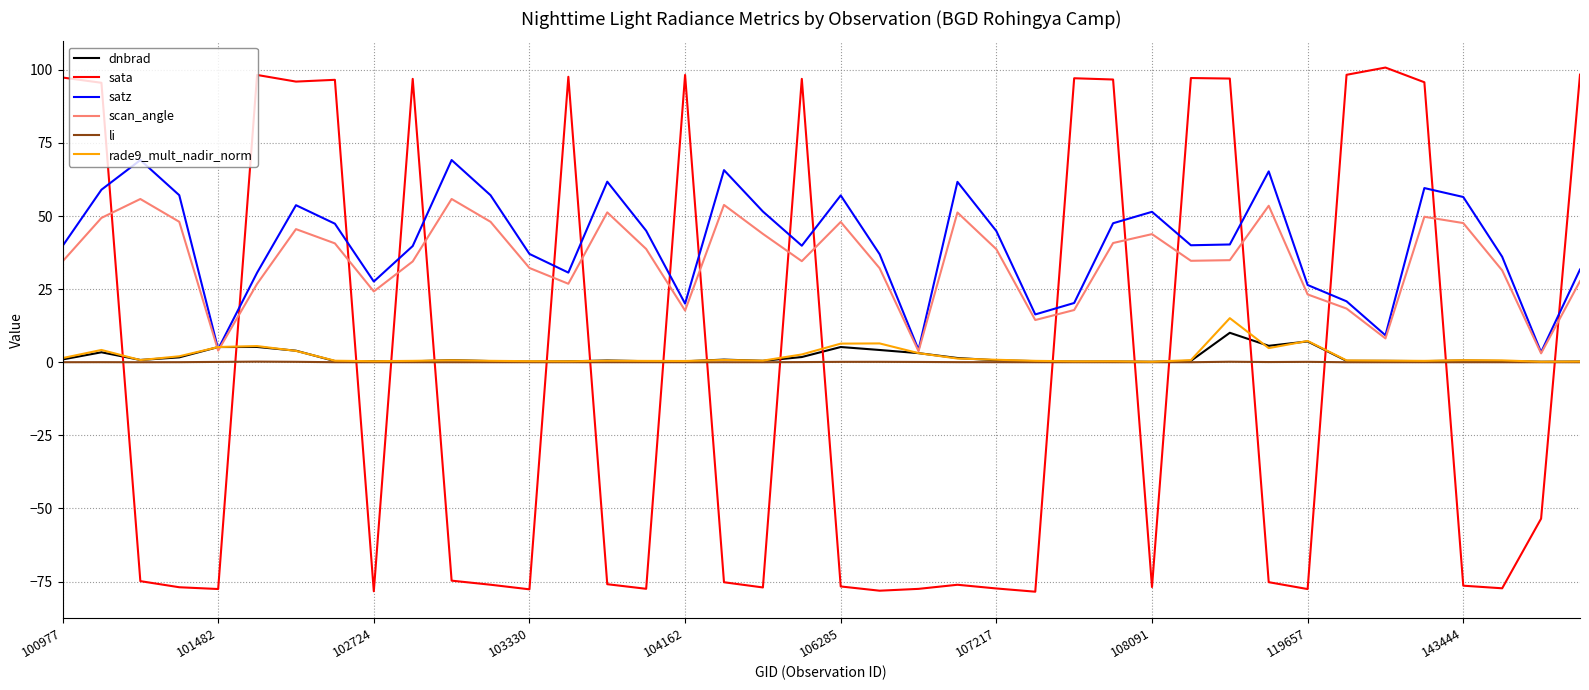

Which series has the widest spread of values?

sata